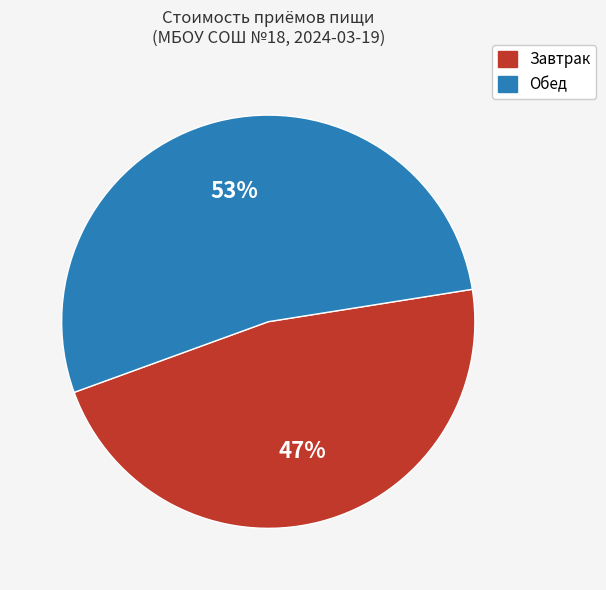

How many slices are in this pie chart?

2